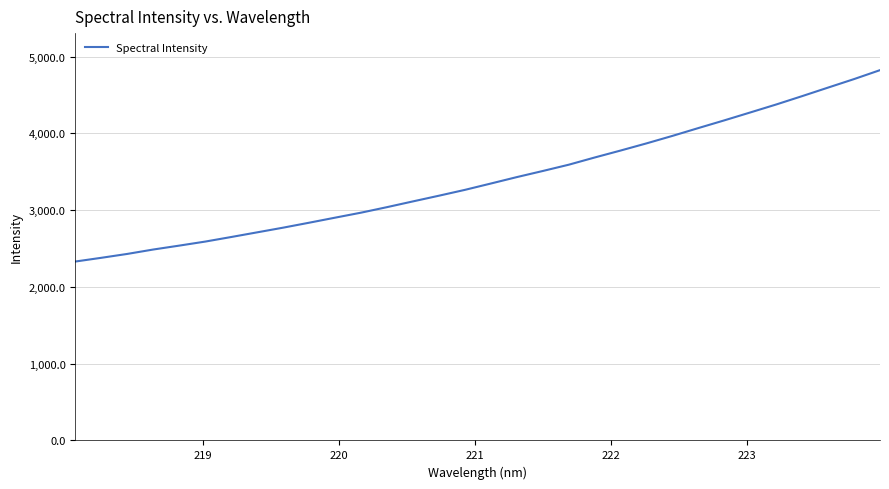

What is the difference between the maximum and minimum values?

2493.4